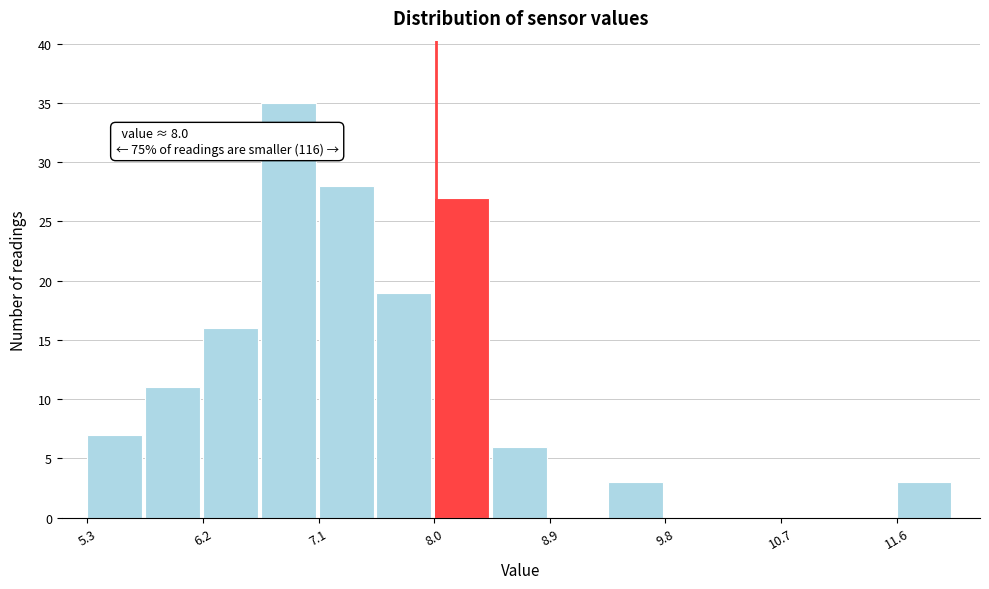

Over which range of the x-axis is the bar tallest?

6.6 to 7.1